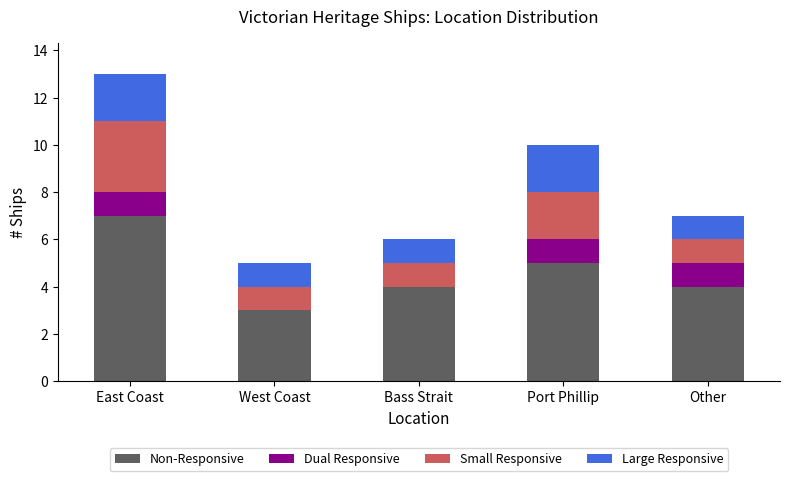

What is the total value across all series at Port Phillip?

10